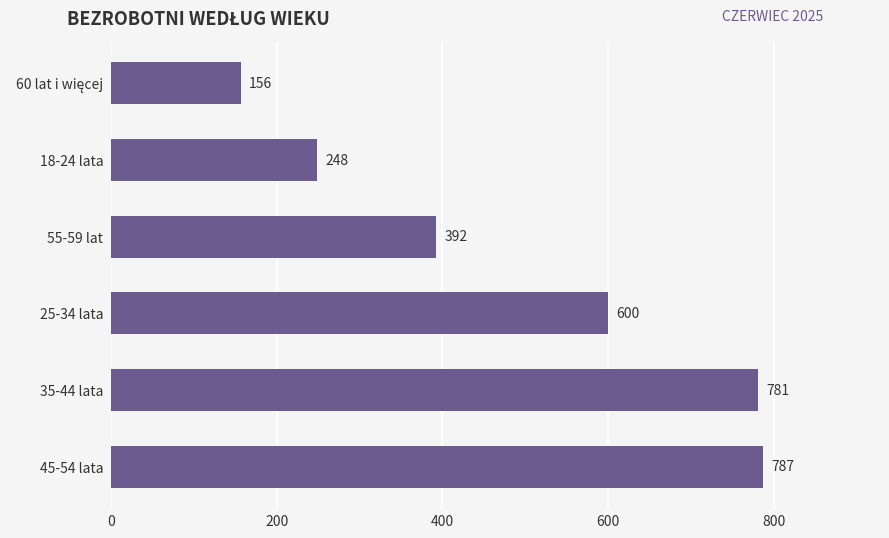

What is the difference between the maximum and minimum values?

631